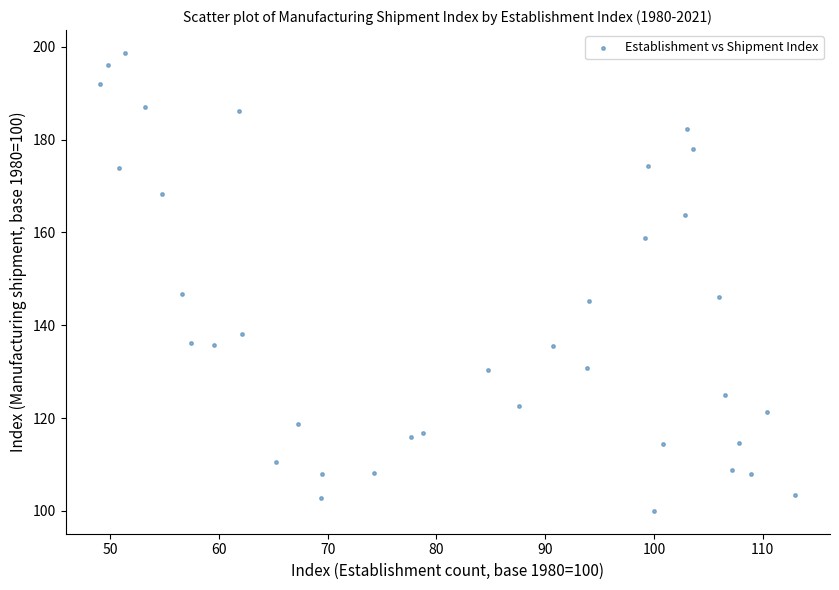

What is the range of Y values (max minus min)?

98.7